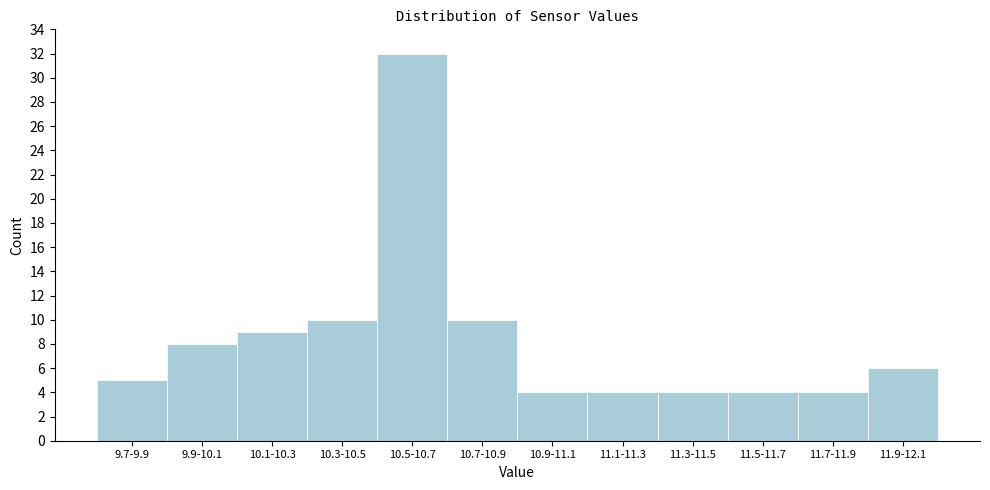

Reading left to right, list all the values displayed in this chart.

9.7-9.9=5	9.9-10.1=8	10.1-10.3=9	10.3-10.5=10	10.5-10.7=32	10.7-10.9=10	10.9-11.1=4	11.1-11.3=4	11.3-11.5=4	11.5-11.7=4	11.7-11.9=4	11.9-12.1=6